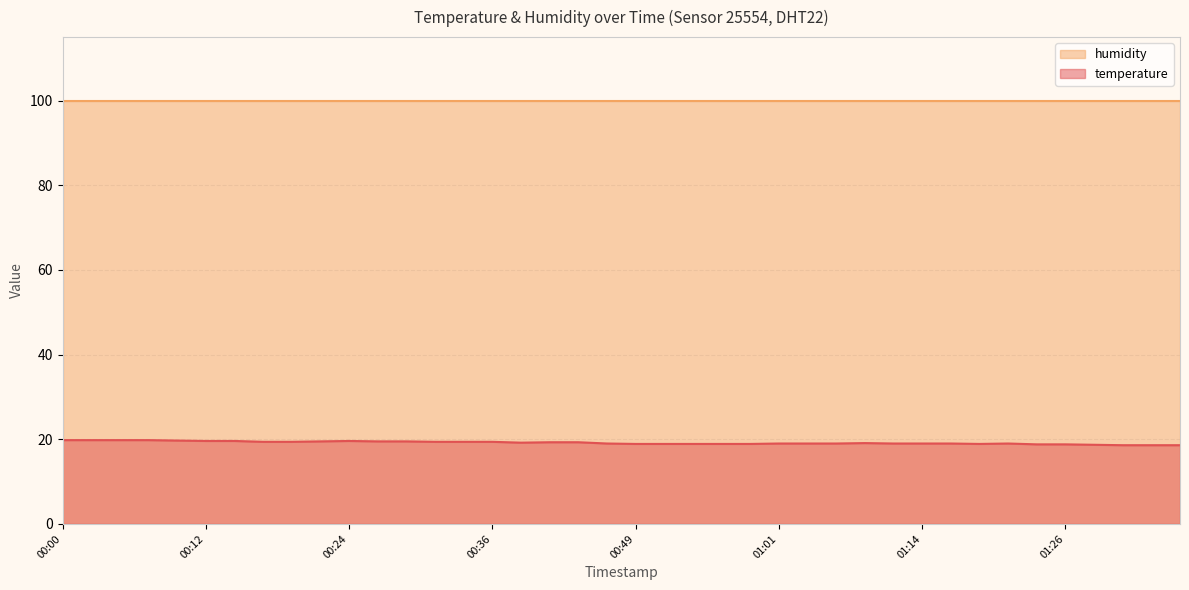

How many interior local valleys (lower than both neighbors) does the data have?

2